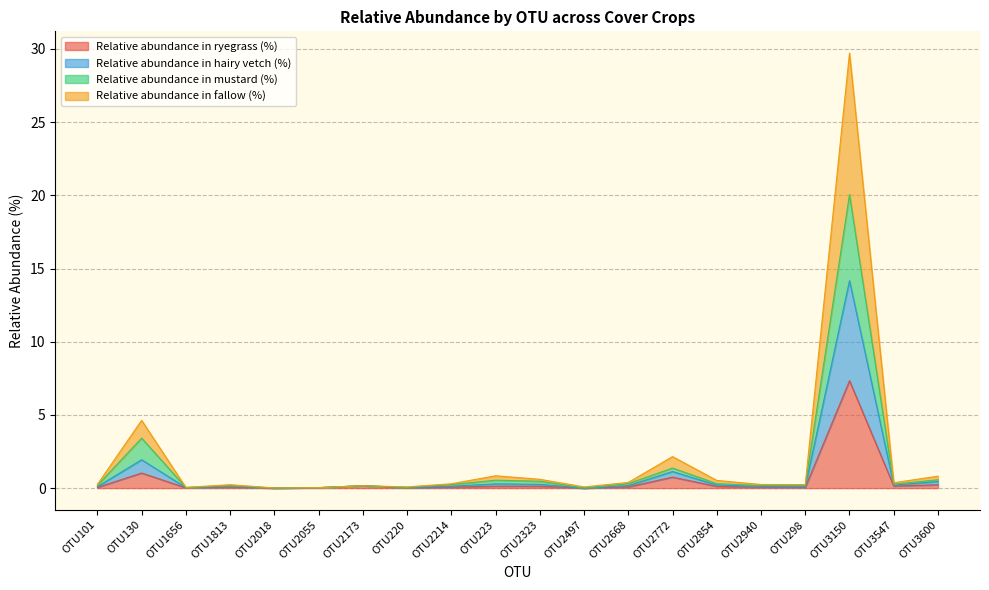

Which series has the widest spread of values?

Relative abundance in fallow (%)